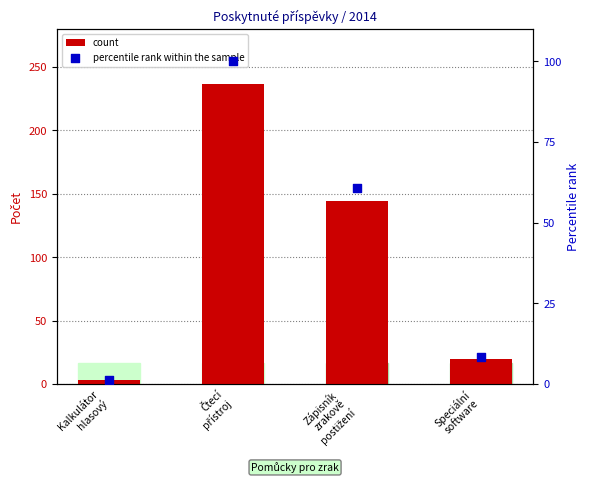

Which series reaches the maximum Y coordinate?

count